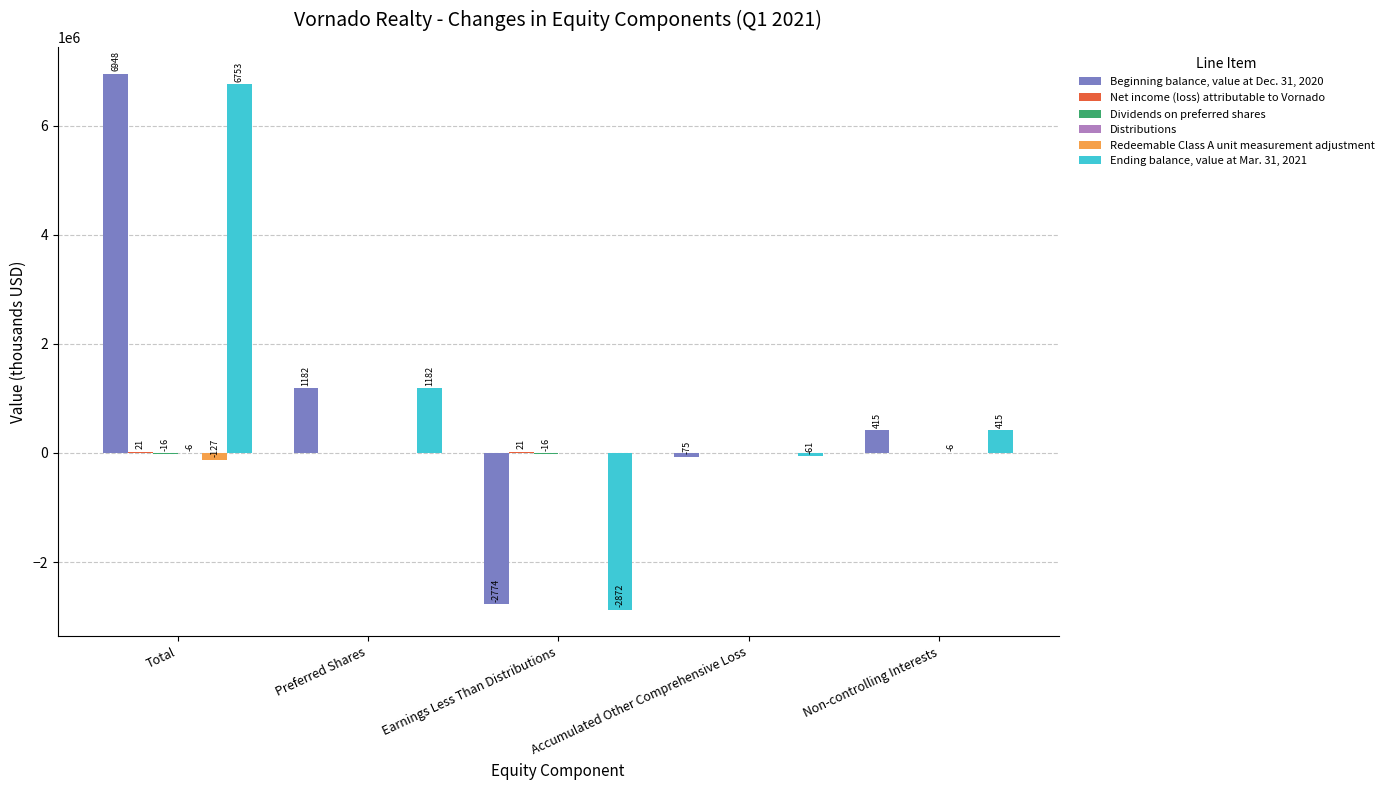

How many groups of bars are there?

5